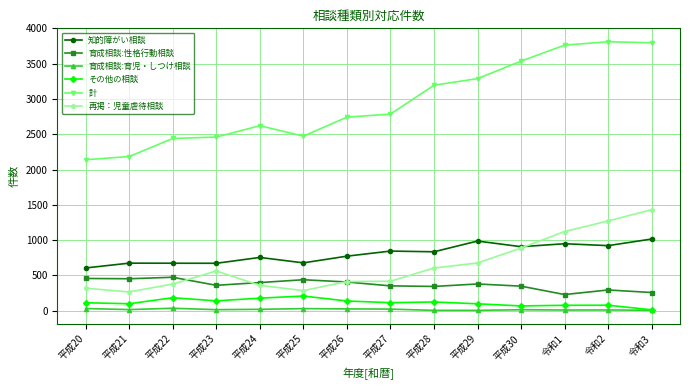

Is the value of 育成相談:育児・しつけ相談 at 平成28 greater than the value of 計 at 平成26?

No